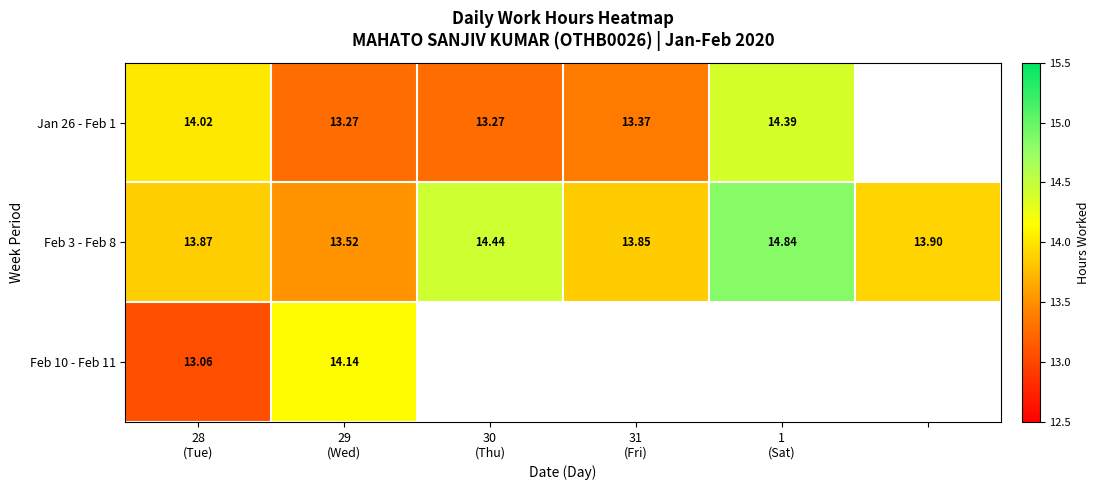

What is the difference between the highest and lowest values at 29
(Wed)?

0.9